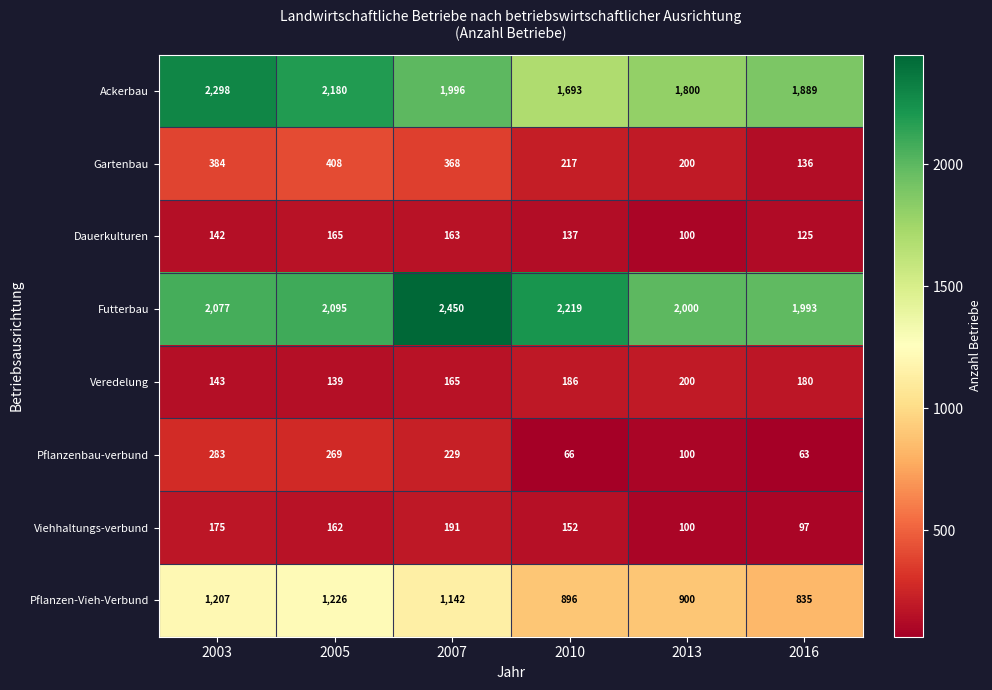

The Gartenbau series shows 614 at 2007. True or false?

False